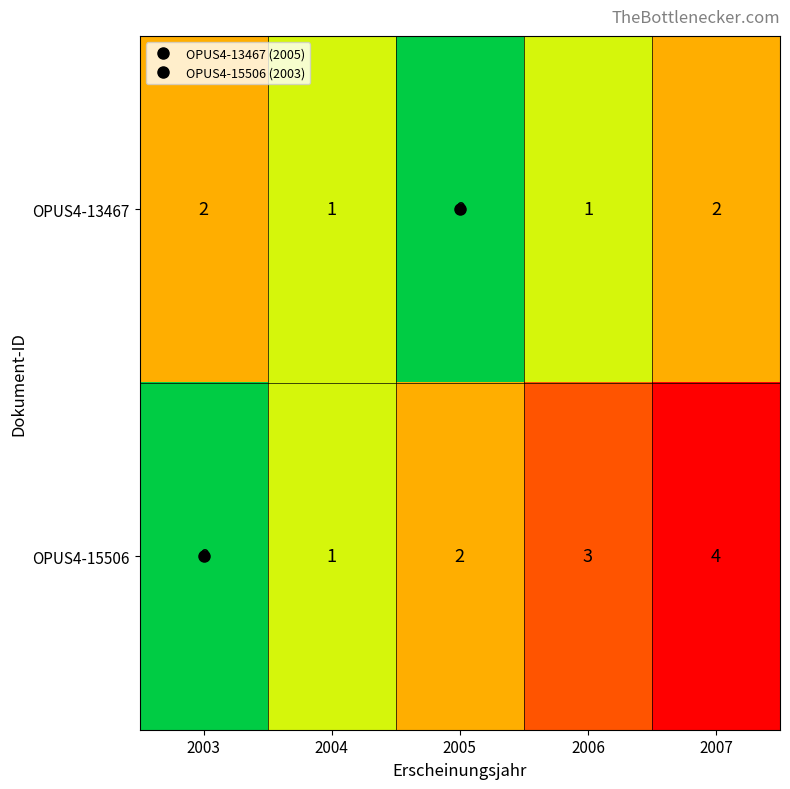

Which label corresponds to the largest value in the chart?

2007